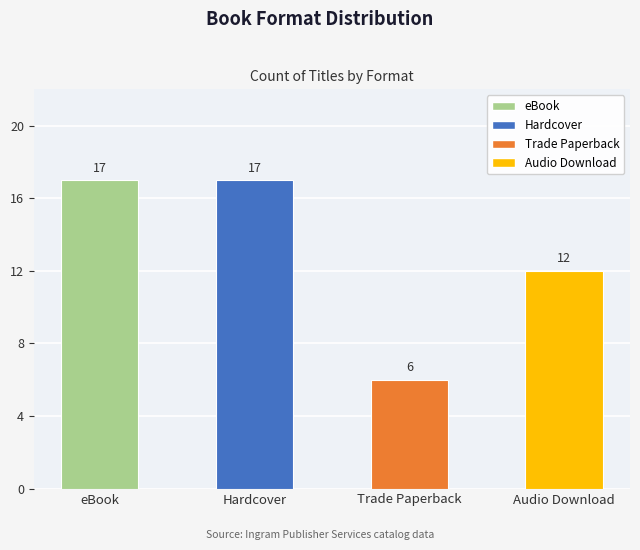

Reading left to right, what are all the values shown in this chart?

eBook=17	Hardcover=17	Trade Paperback=6	Audio Download=12